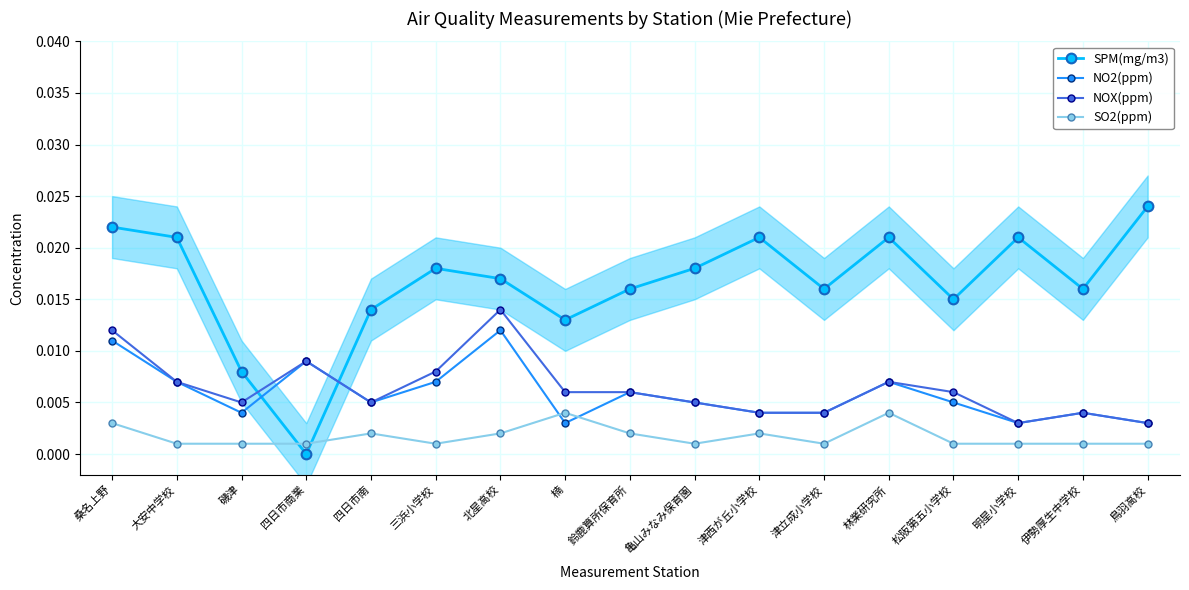

Reading left to right, extract all data points from this chart.

SPM(mg/m3): 桑名上野=0.0	大安中学校=0.0	磯津=0.0	四日市商業=0.0	四日市南=0.0	三浜小学校=0.0	北星高校=0.0	楠=0.0	鈴鹿算所保育所=0.0	亀山みなみ保育園=0.0	津西が丘小学校=0.0	津立成小学校=0.0	林業研究所=0.0	松阪第五小学校=0.0	明星小学校=0.0	伊勢厚生中学校=0.0	鳥羽高校=0.0
NO2(ppm): 桑名上野=0.0	大安中学校=0.0	磯津=0.0	四日市商業=0.0	四日市南=0.0	三浜小学校=0.0	北星高校=0.0	楠=0.0	鈴鹿算所保育所=0.0	亀山みなみ保育園=0.0	津西が丘小学校=0.0	津立成小学校=0.0	林業研究所=0.0	松阪第五小学校=0.0	明星小学校=0.0	伊勢厚生中学校=0.0	鳥羽高校=0.0
NOX(ppm): 桑名上野=0.0	大安中学校=0.0	磯津=0.0	四日市商業=0.0	四日市南=0.0	三浜小学校=0.0	北星高校=0.0	楠=0.0	鈴鹿算所保育所=0.0	亀山みなみ保育園=0.0	津西が丘小学校=0.0	津立成小学校=0.0	林業研究所=0.0	松阪第五小学校=0.0	明星小学校=0.0	伊勢厚生中学校=0.0	鳥羽高校=0.0
SO2(ppm): 桑名上野=0.0	大安中学校=0.0	磯津=0.0	四日市商業=0.0	四日市南=0.0	三浜小学校=0.0	北星高校=0.0	楠=0.0	鈴鹿算所保育所=0.0	亀山みなみ保育園=0.0	津西が丘小学校=0.0	津立成小学校=0.0	林業研究所=0.0	松阪第五小学校=0.0	明星小学校=0.0	伊勢厚生中学校=0.0	鳥羽高校=0.0